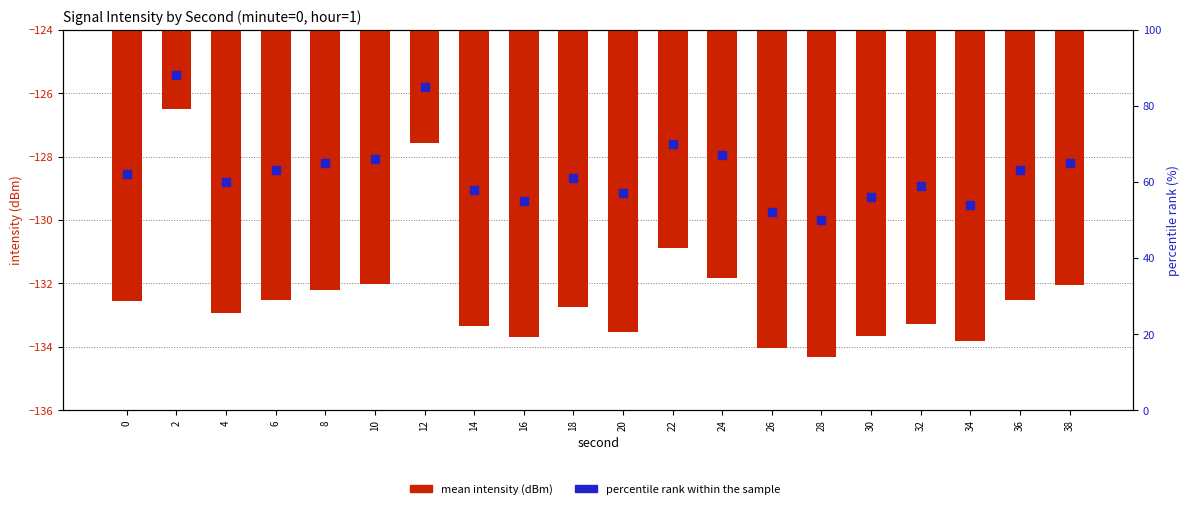

Which series has the largest Y range (max minus min)?

percentile rank within the sample